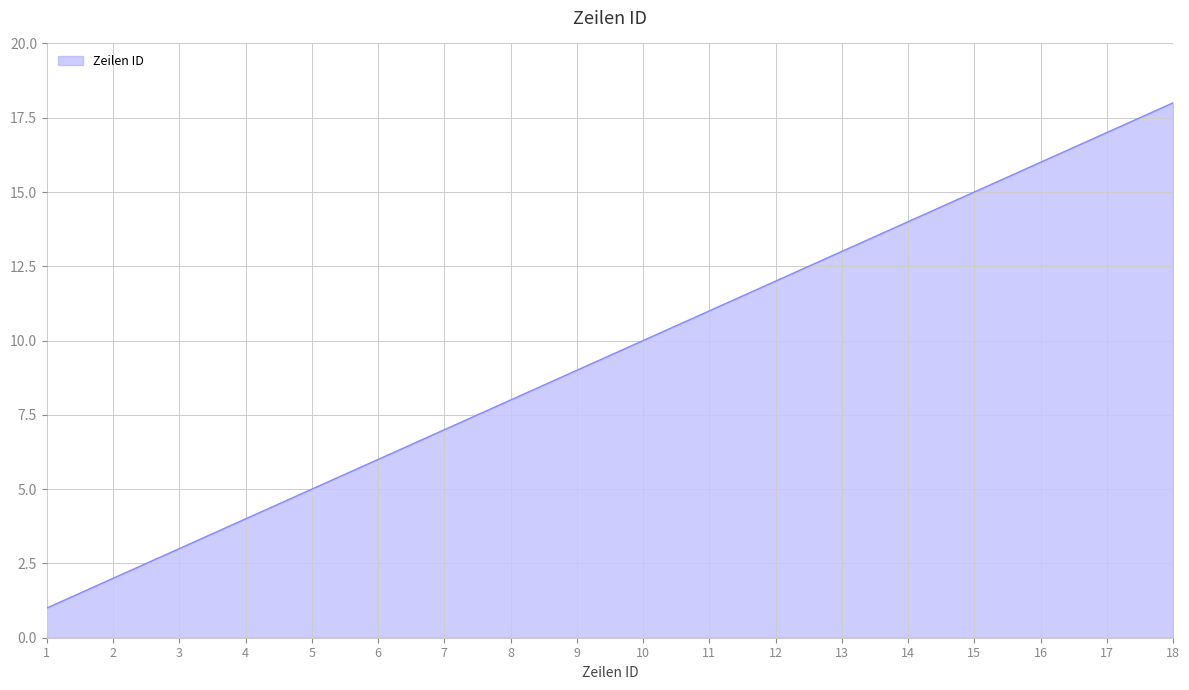

How many lines are shown in the chart?

1